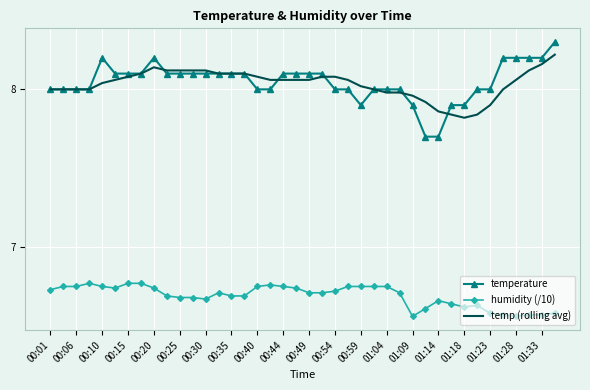

Which series has the largest range (max minus min)?

temperature